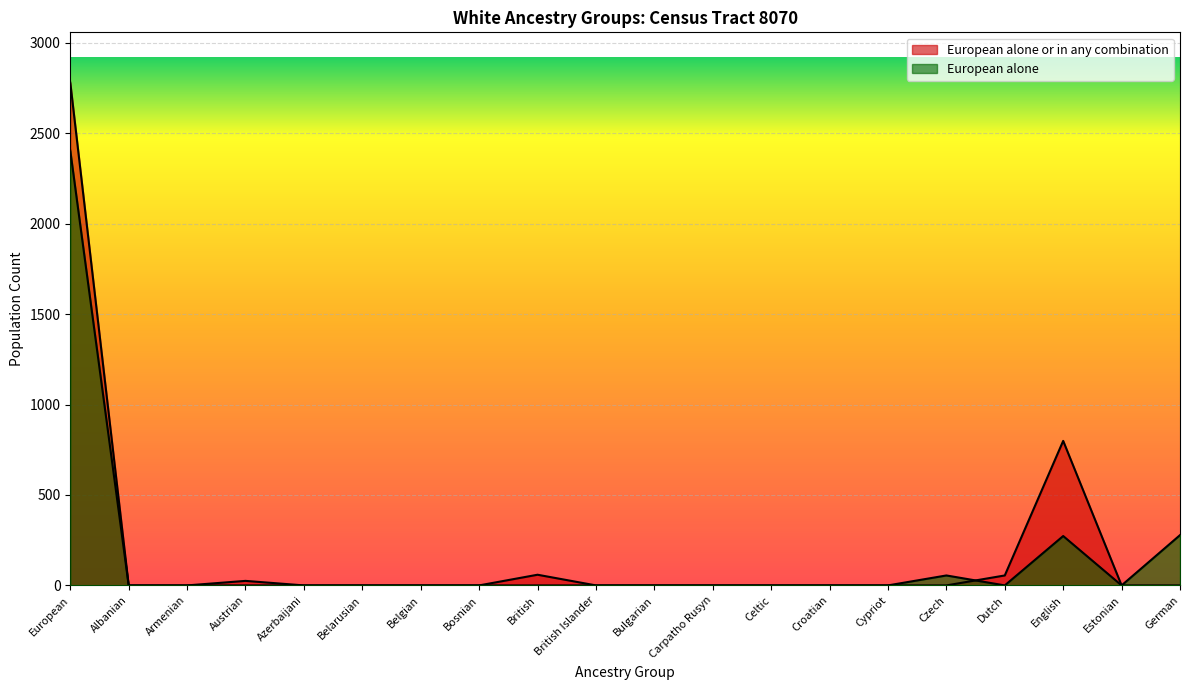

Reading left to right, what are all the values shown in this chart?

European alone or in any combination: 2780	0	0	25	0	0	0	0	59	0	0	0	0	0	0	0	55	799	0	0
European alone: 2404	0	0	0	0	0	0	0	0	0	0	0	0	0	0	55	0	273	0	278